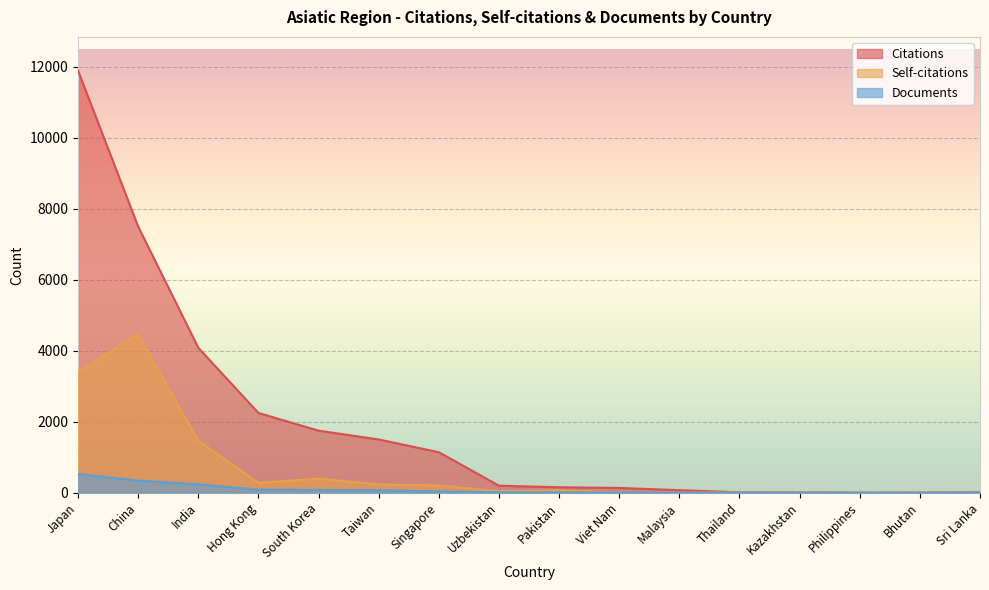

True or false: Self-citations and Citations intersect in this chart.

False